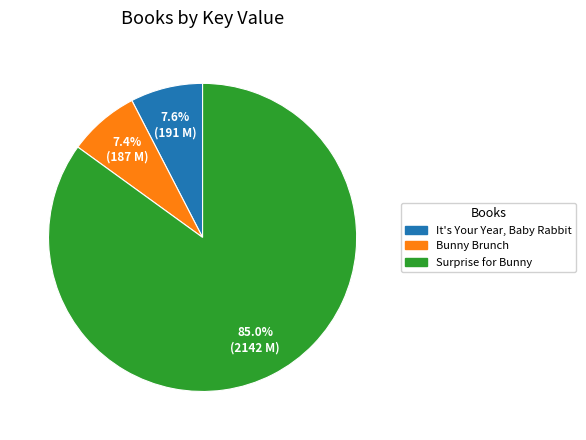

Which slice represents more than half of the pie?

Surprise for Bunny